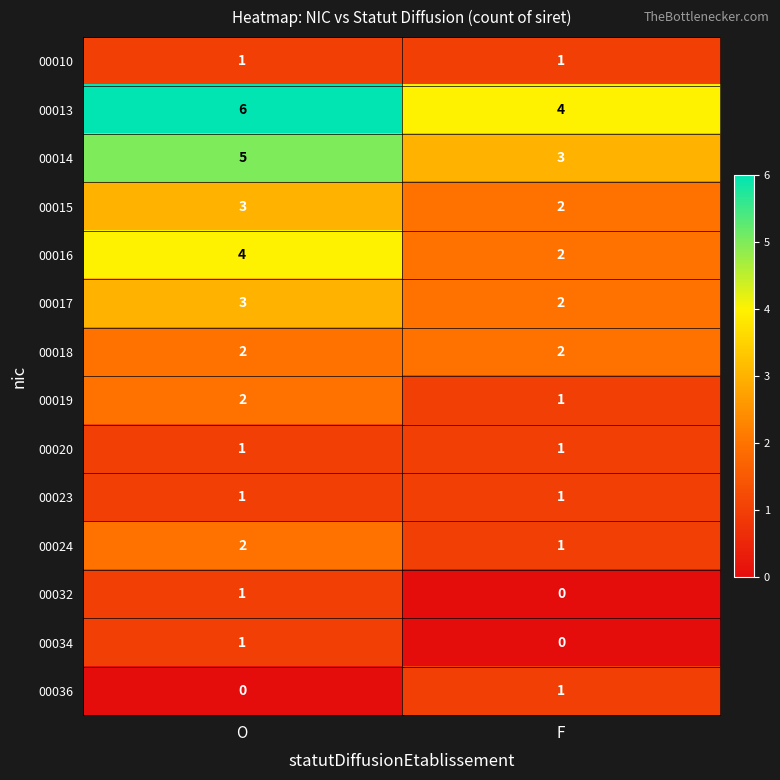

Is the value of 00016 at F greater than the value of 00013 at O?

No